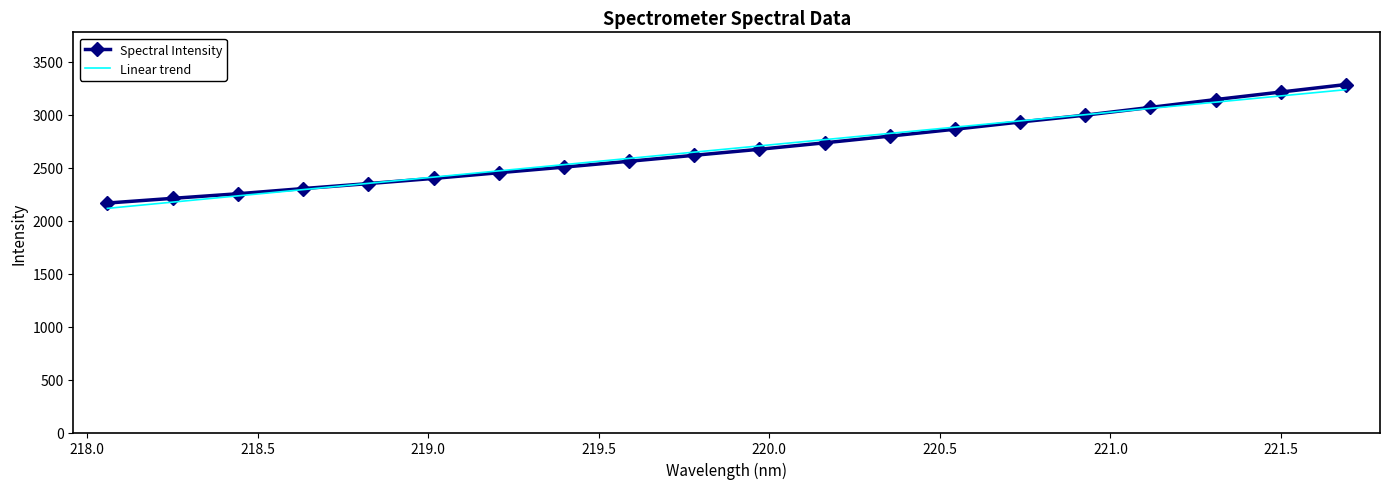

What is the greatest value displayed?

3287.1